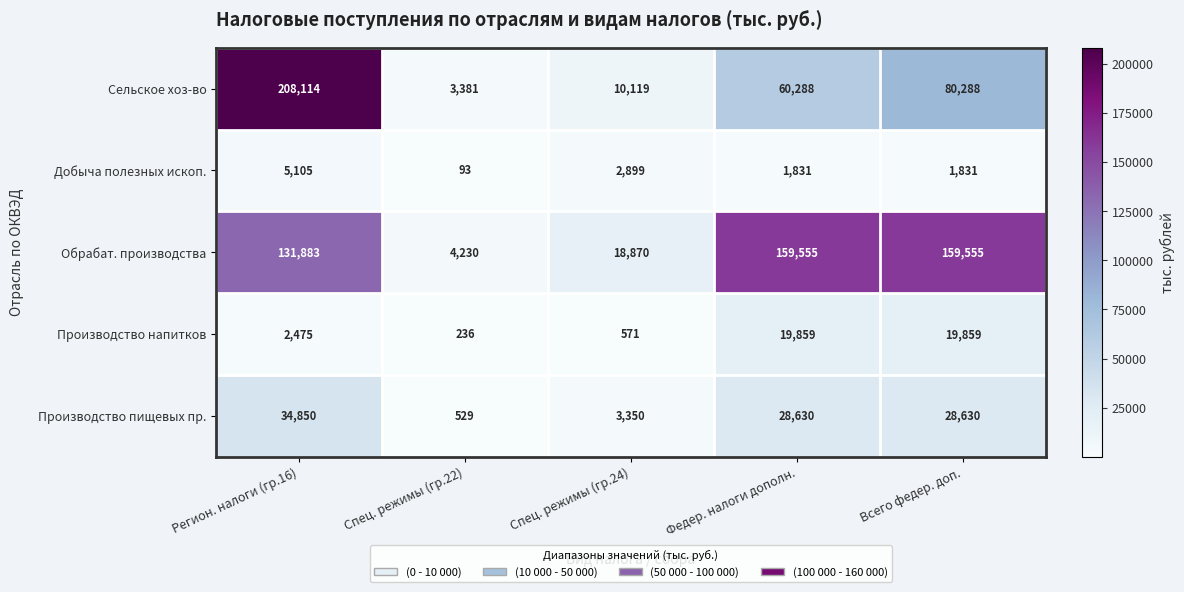

Rank the series by their maximum value, from highest to lowest.

Сельское хоз-во, Обрабат. производства, Производство пищевых пр., Производство напитков, Добыча полезных ископ.